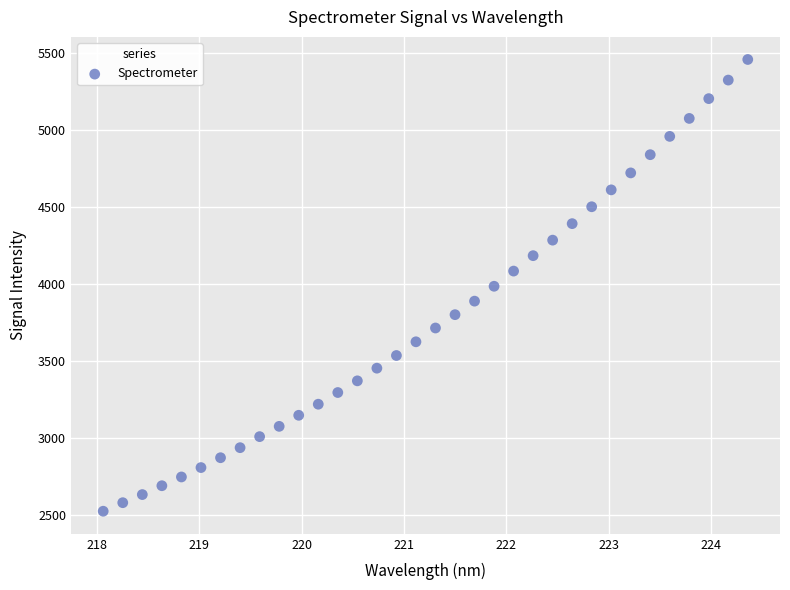

What is the range of Y values (max minus min)?

2935.2